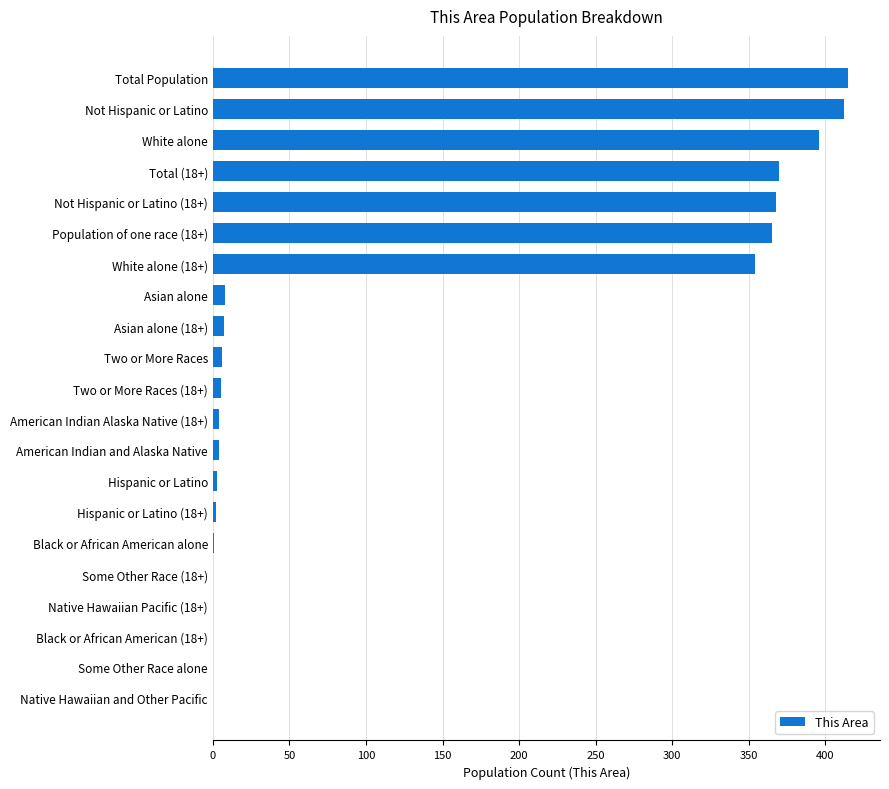

What is the average value?

130